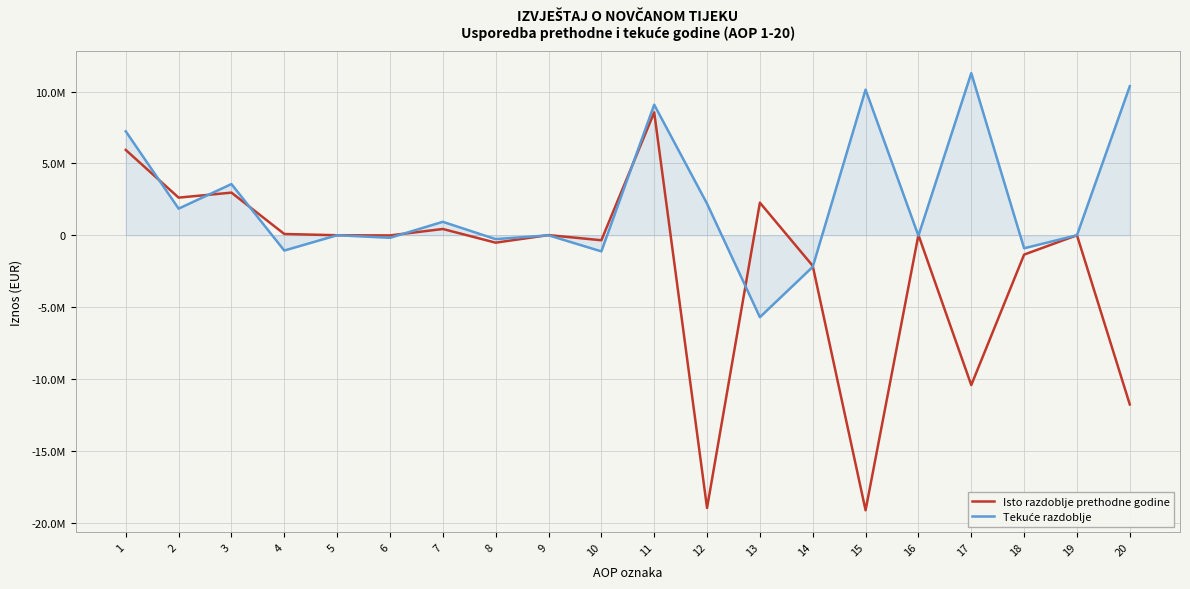

Does the chart have visible grid lines?

Yes